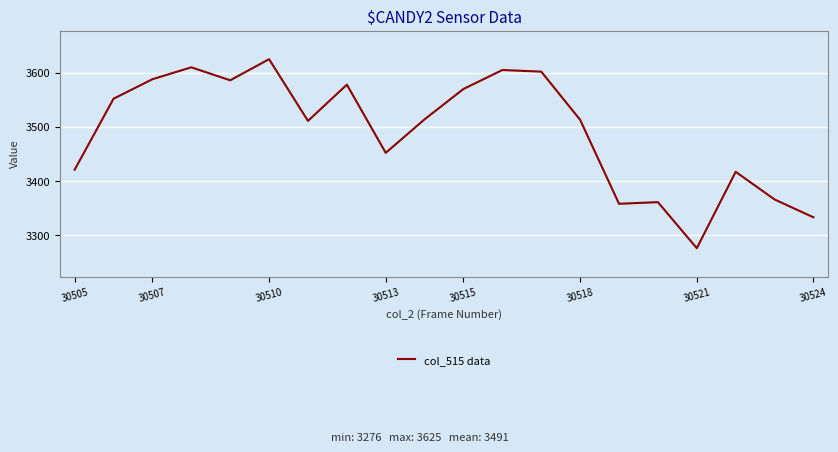

What is the difference between the maximum and minimum values?

349